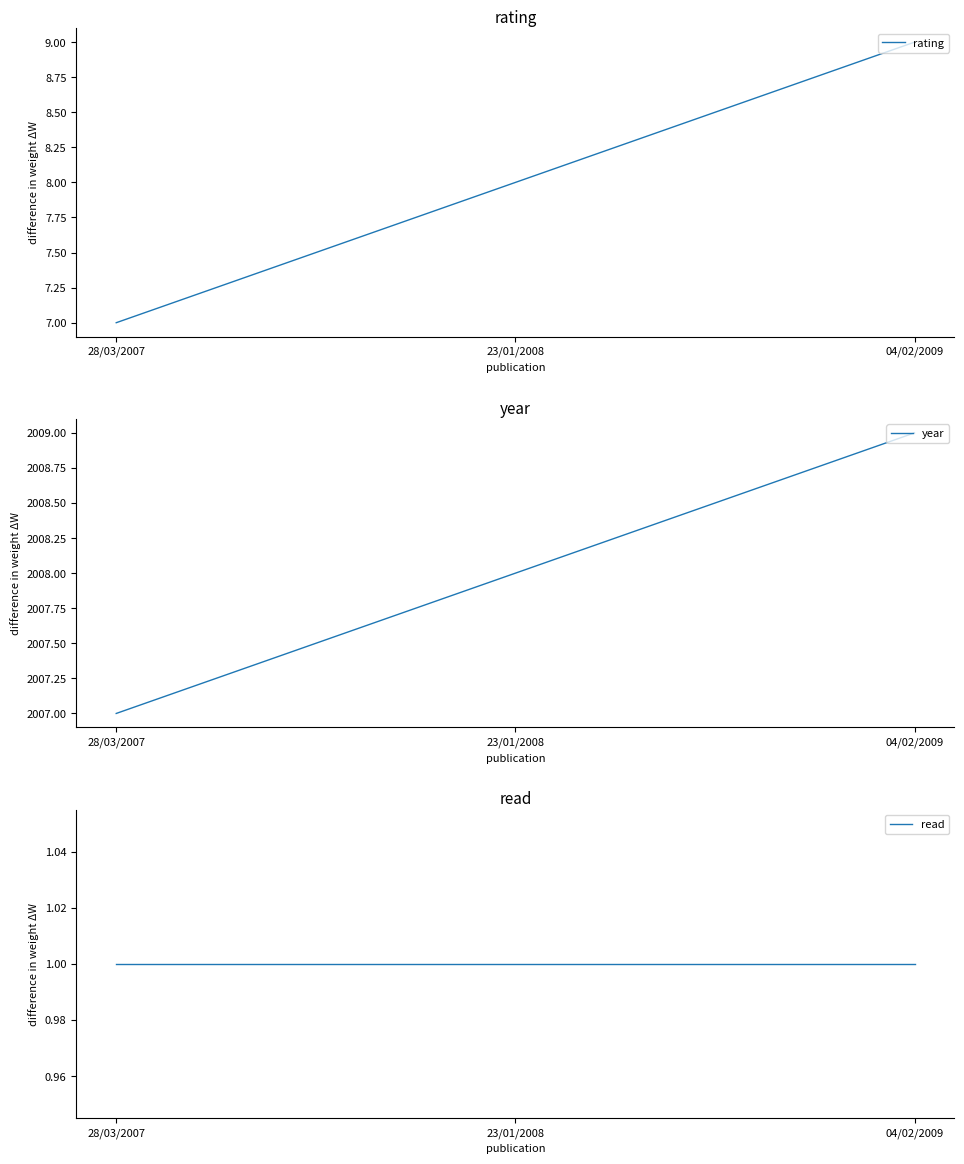

Reading left to right, transcribe all the data shown in this chart.

rating: 28/03/2007=7	23/01/2008=8	04/02/2009=9
year: 28/03/2007=2007	23/01/2008=2008	04/02/2009=2009
read: 28/03/2007=1	23/01/2008=1	04/02/2009=1